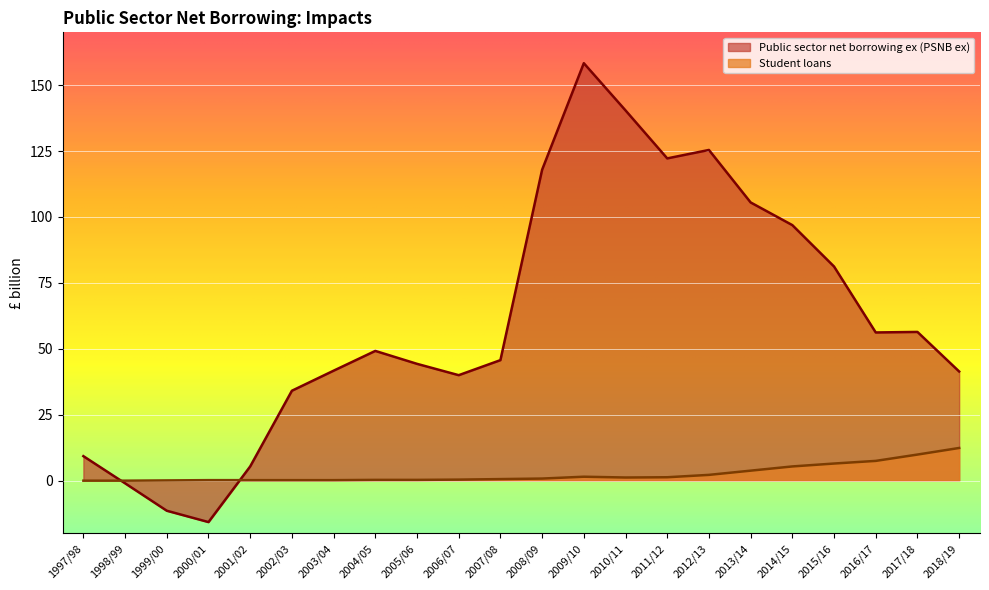

The value of Public sector net borrowing ex (PSNB ex) at 2009/10 is 158.3. True or false?

True